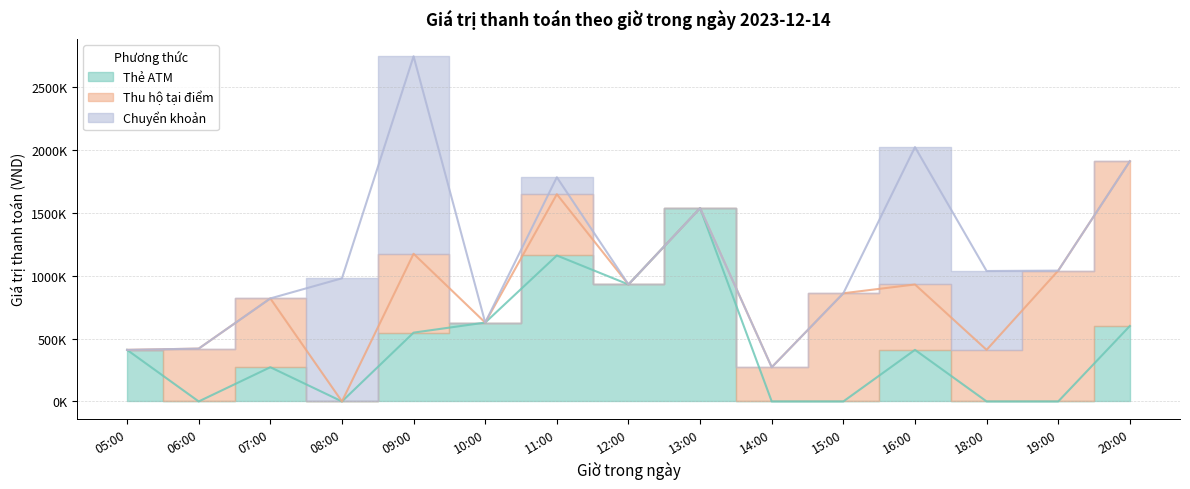

Where do Thu hộ tại điểm and Thẻ ATM first cross each other?

05:00 and 06:00